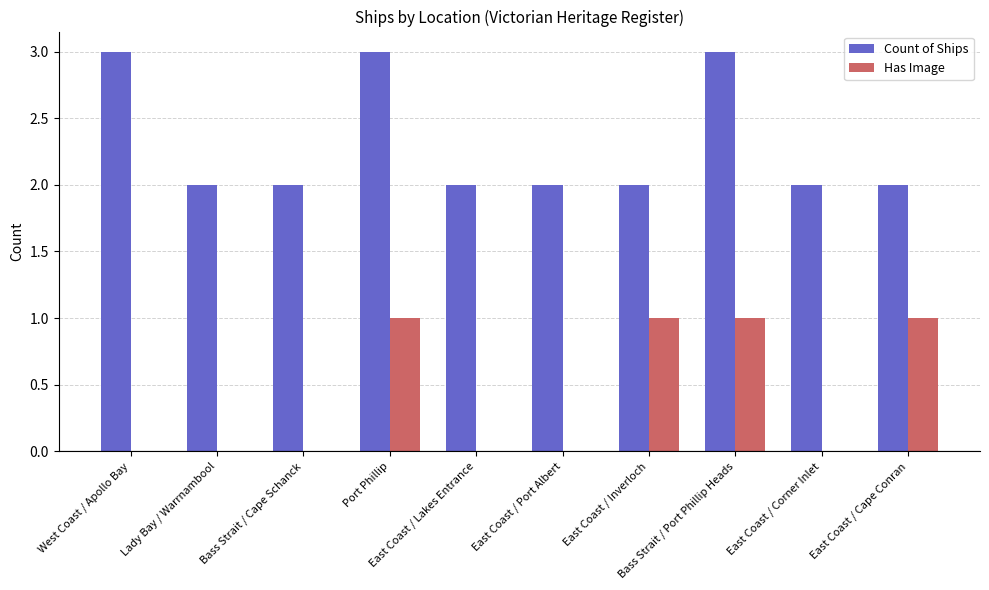

What is the sum of the Has Image values at East Coast / Port Albert and Bass Strait / Port Phillip Heads?

1